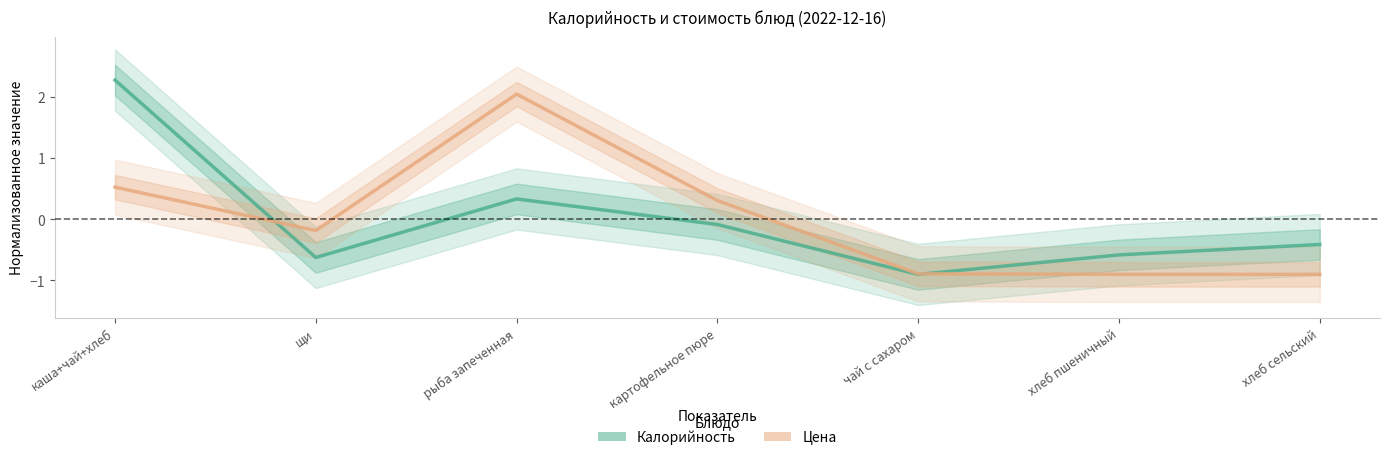

List the labels in order of Калорийность value, largest first.

каша+чай+хлеб, рыба запеченная, картофельное пюре, хлеб сельский, хлеб пшеничный, щи, чай с сахаром